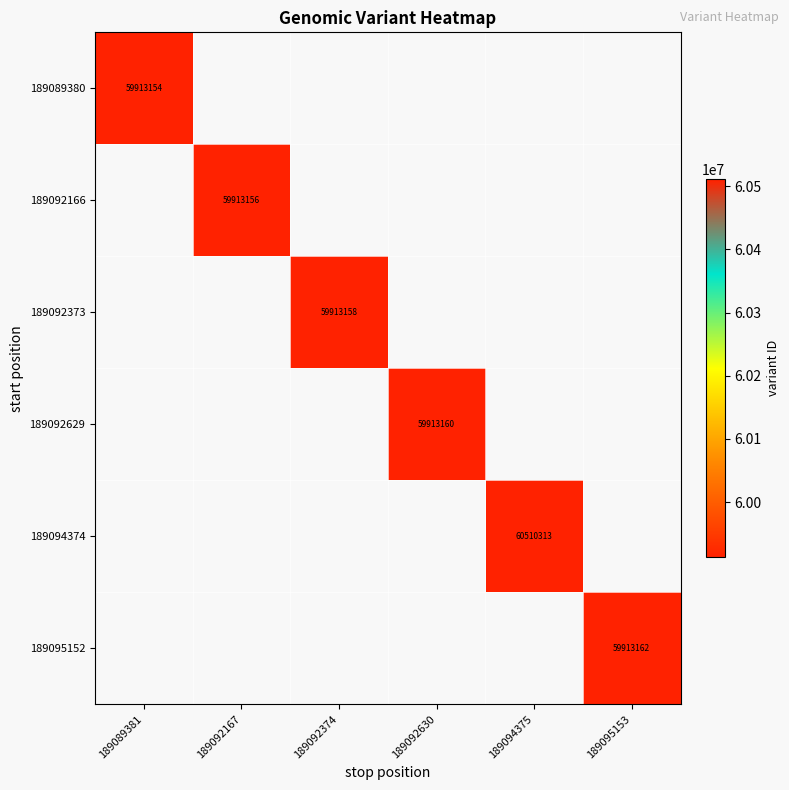

Is it true that 189092373 equals 59913158 at 189092374?

True